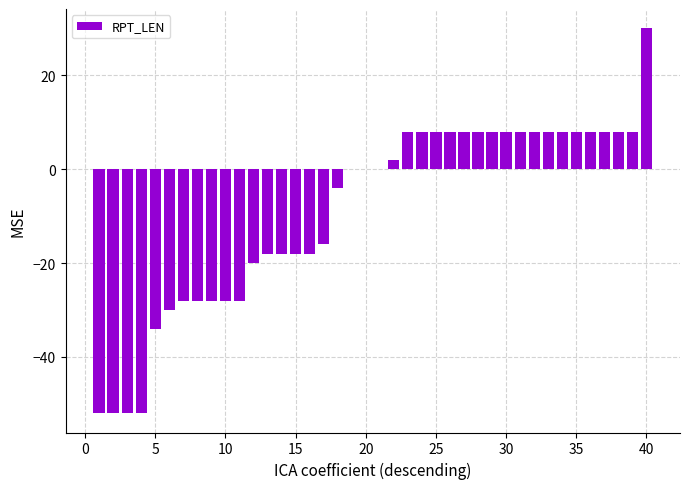

What is the greatest value displayed?

30